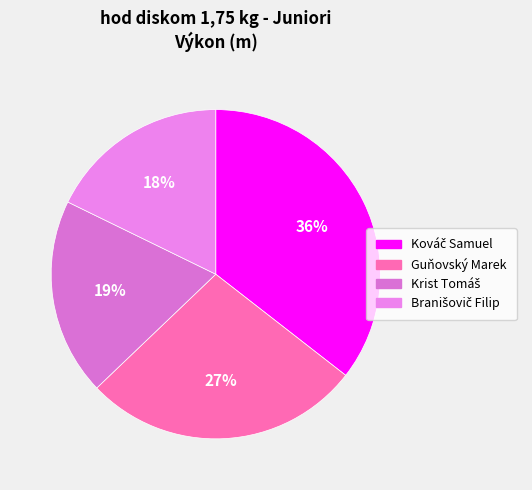

What is the ratio of the value at Branišovič Filip to the value at Guňovský Marek?

0.7